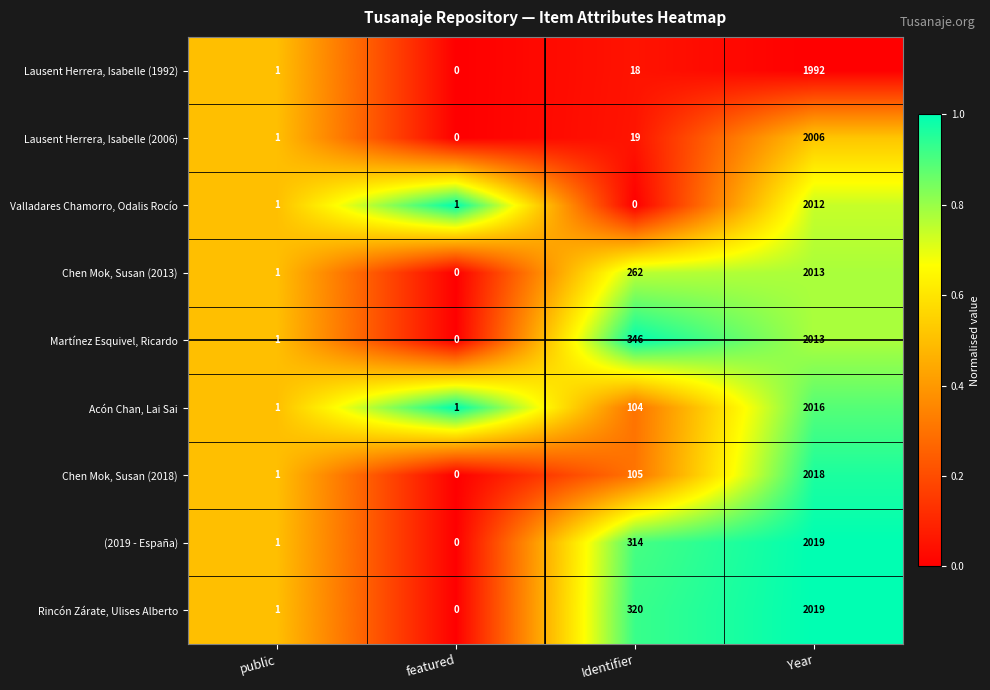

What is the total value across all series at Identifier?

1488